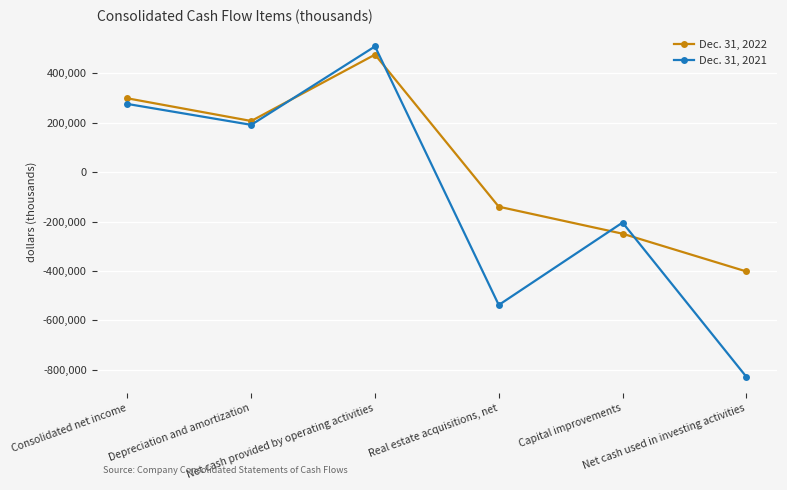

Is this an area chart (filled region under the line)?

No